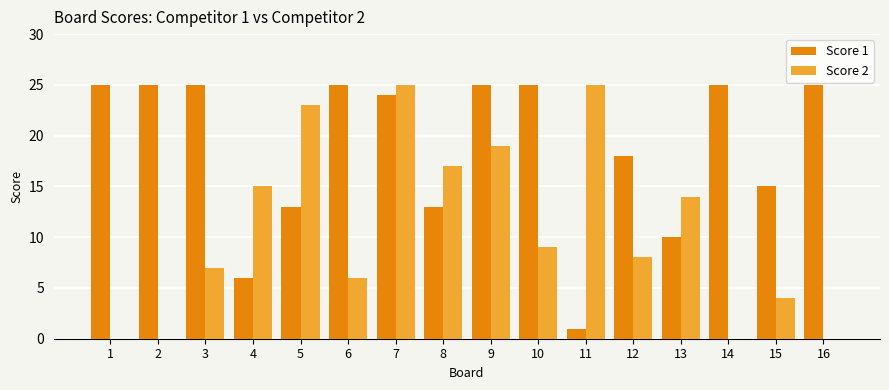

How many data points does each series have?

16